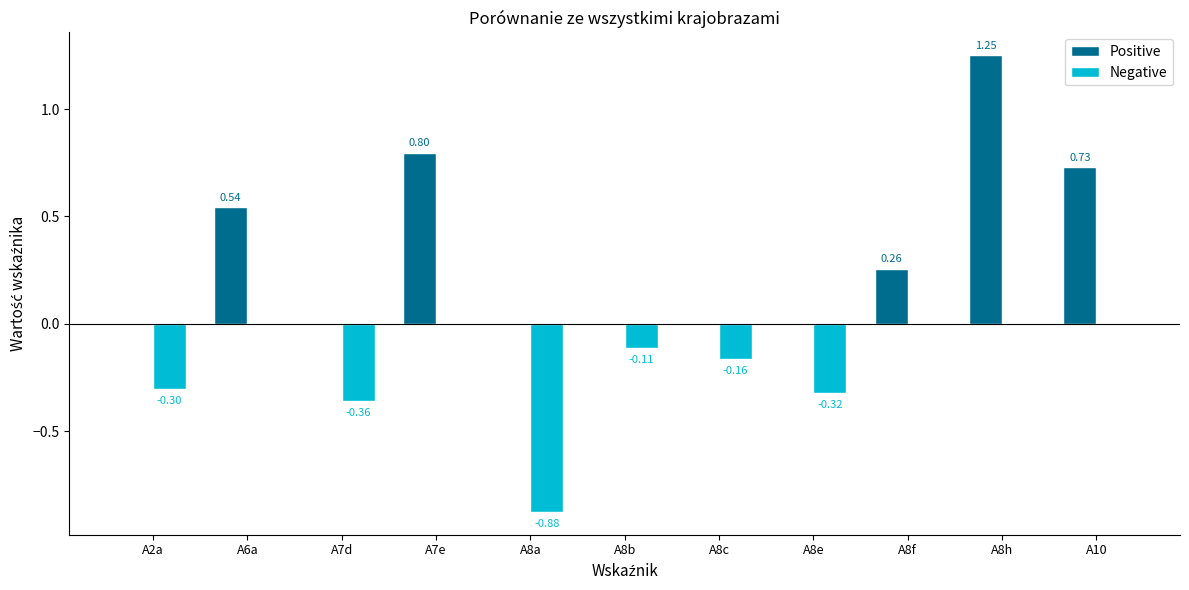

At which category is the sum across all series the highest?

A8h